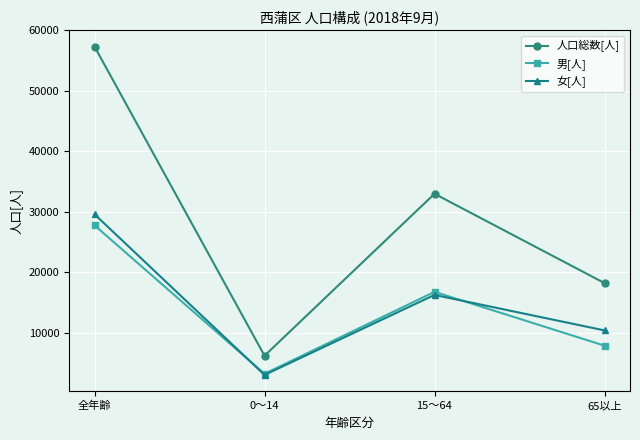

What is the difference between the 男[人] values at 全年齢 and 15～64?

11009